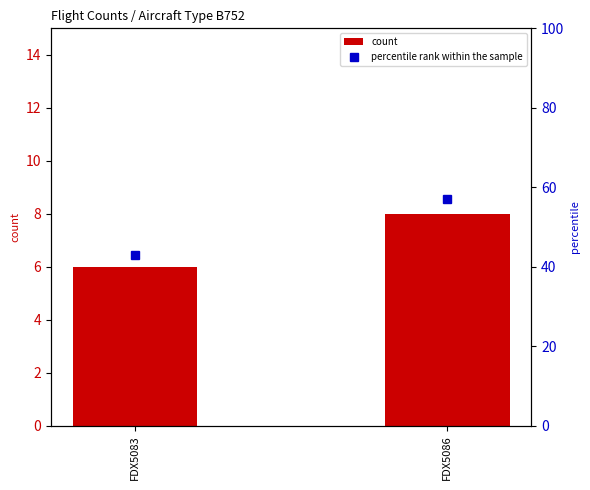

What is the maximum value shown in the chart?

57.1